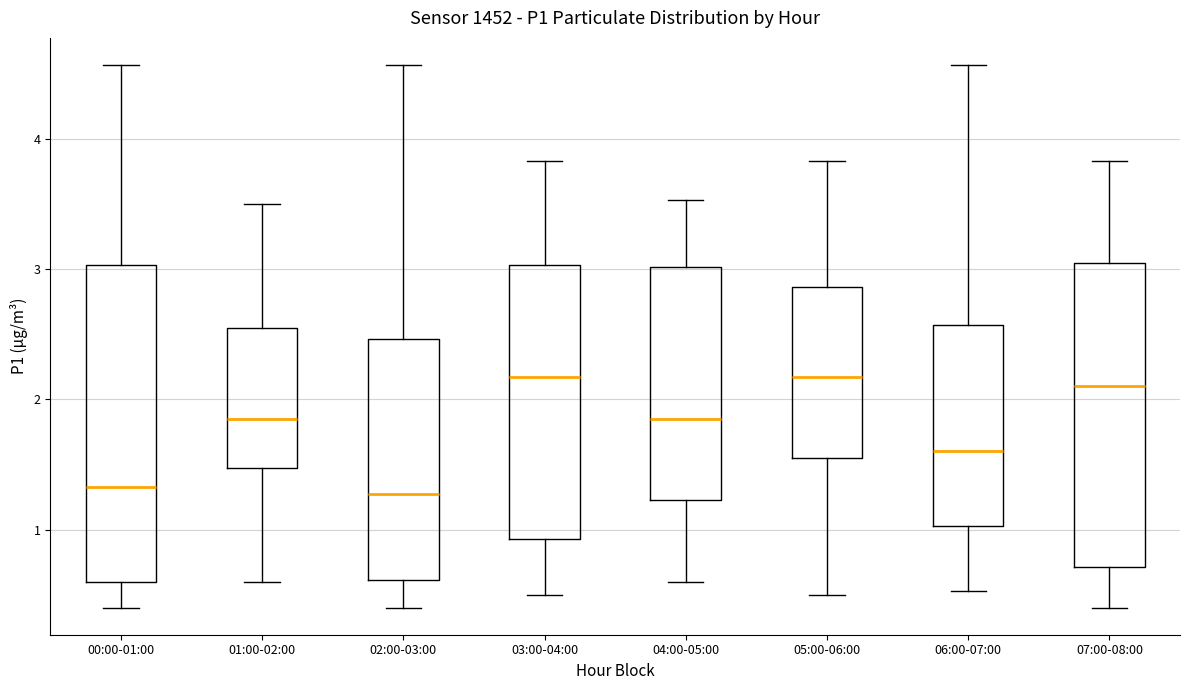

Where is the lower edge of the box for 04:00-05:00 on the y-axis? The values are not printed on the chart, so give them approximately, as read against the axis.

1.2